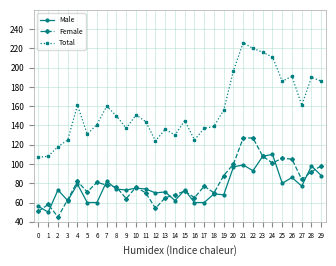

Between 15 and 23, which series saw the biggest shift?

Total